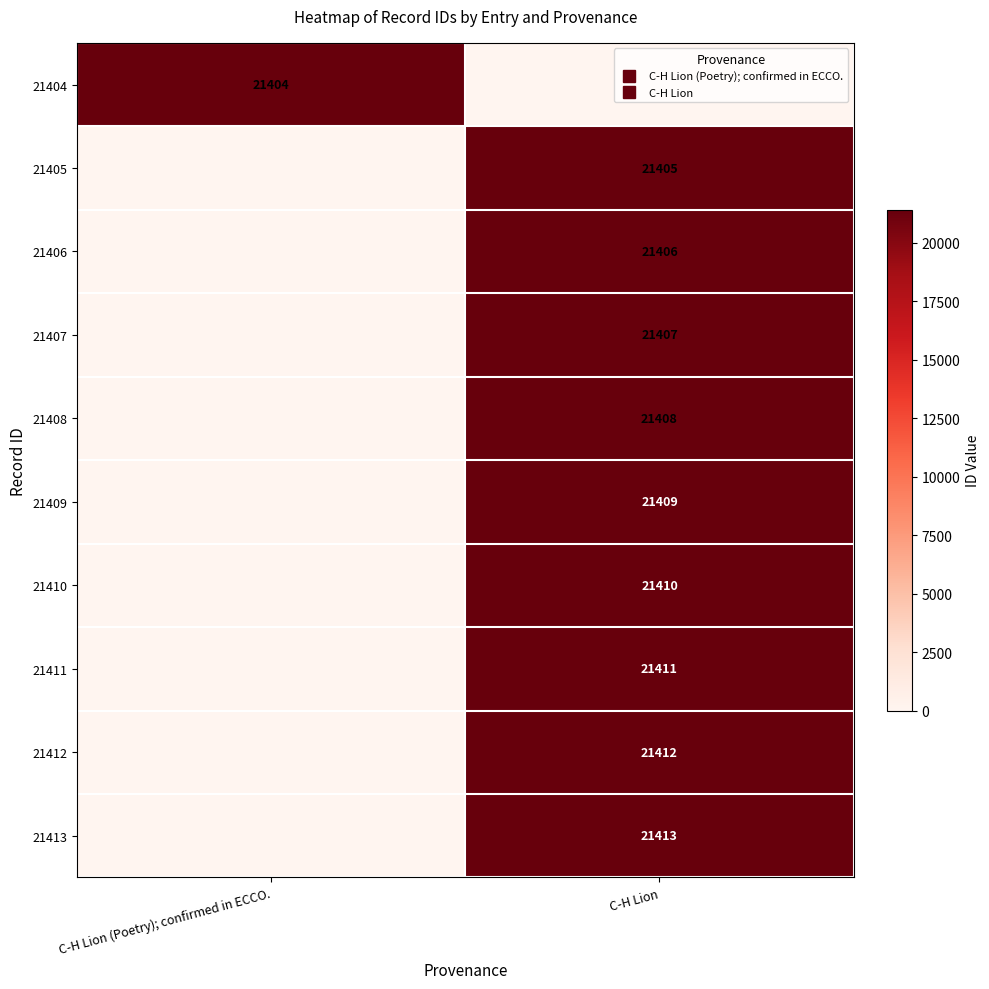

True or false: 21409 has a value of 21409.0 at C-H Lion.

True